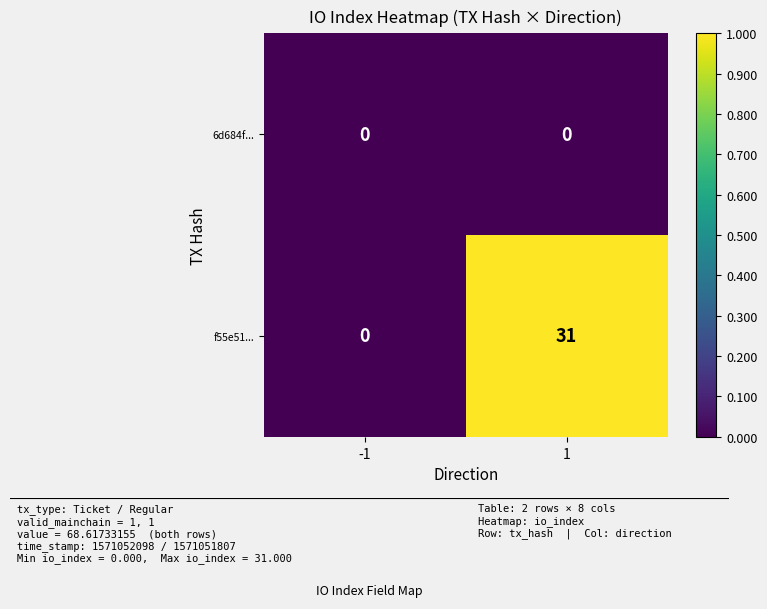

At how many categories does at least one series exceed 2?

1